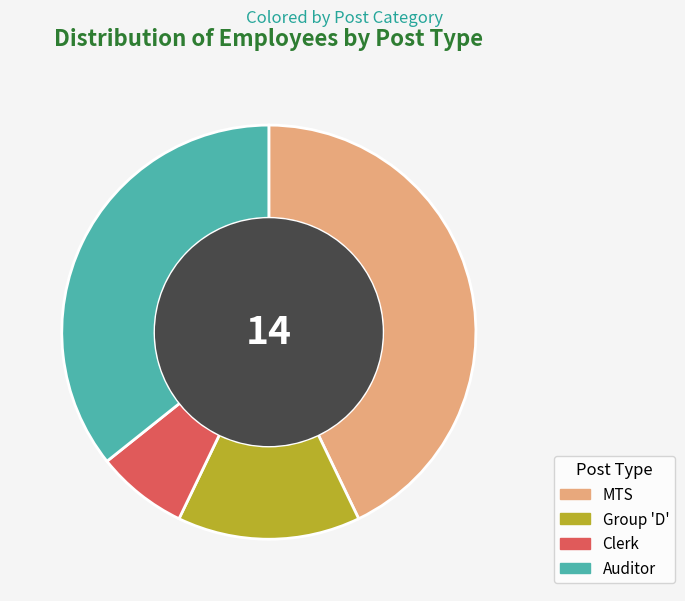

How many slices are in this pie chart?

4